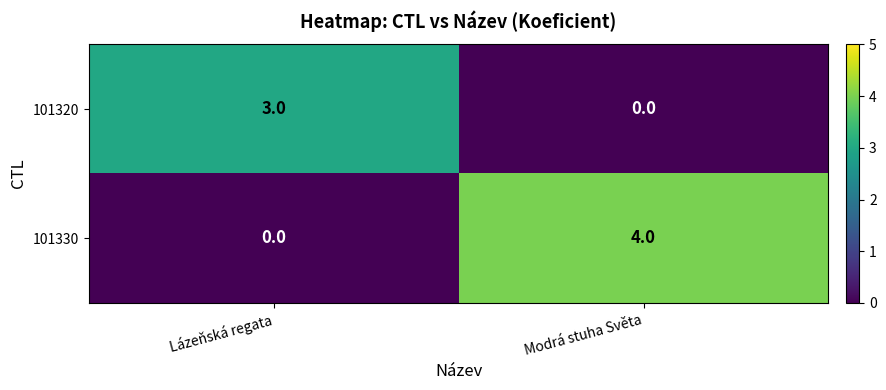

What is the spread (max minus min) of values at Modrá stuha Světa?

4